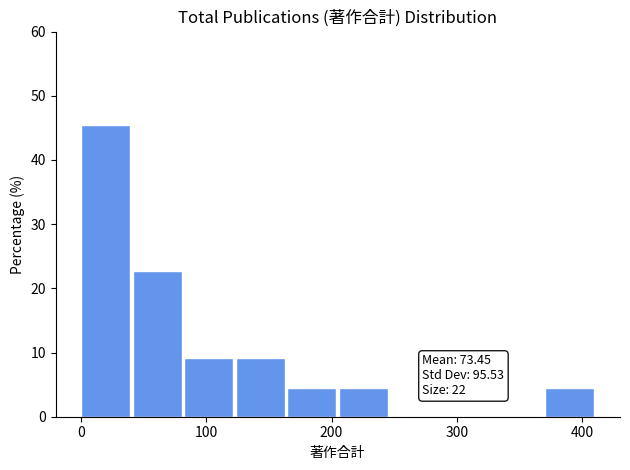

Which range on the x-axis has the tallest bar?

0 to 40